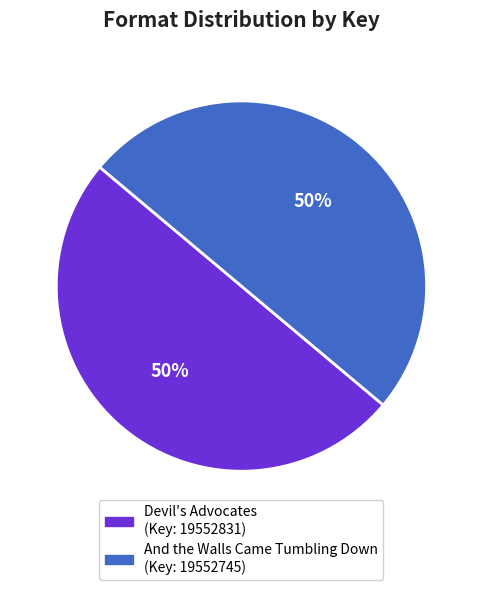

To the nearest percent, what percentage of the pie is Devil's Advocates?

50%